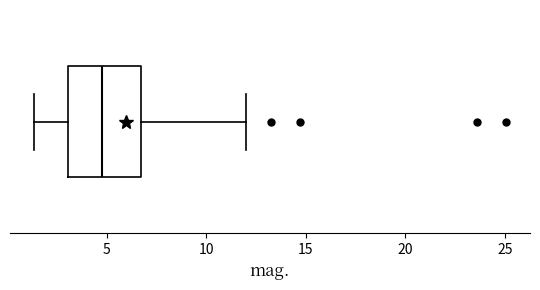

Where does the right whisker of the box end on the x-axis? The values are not printed on the chart, so give them approximately, as read against the axis.

12.0